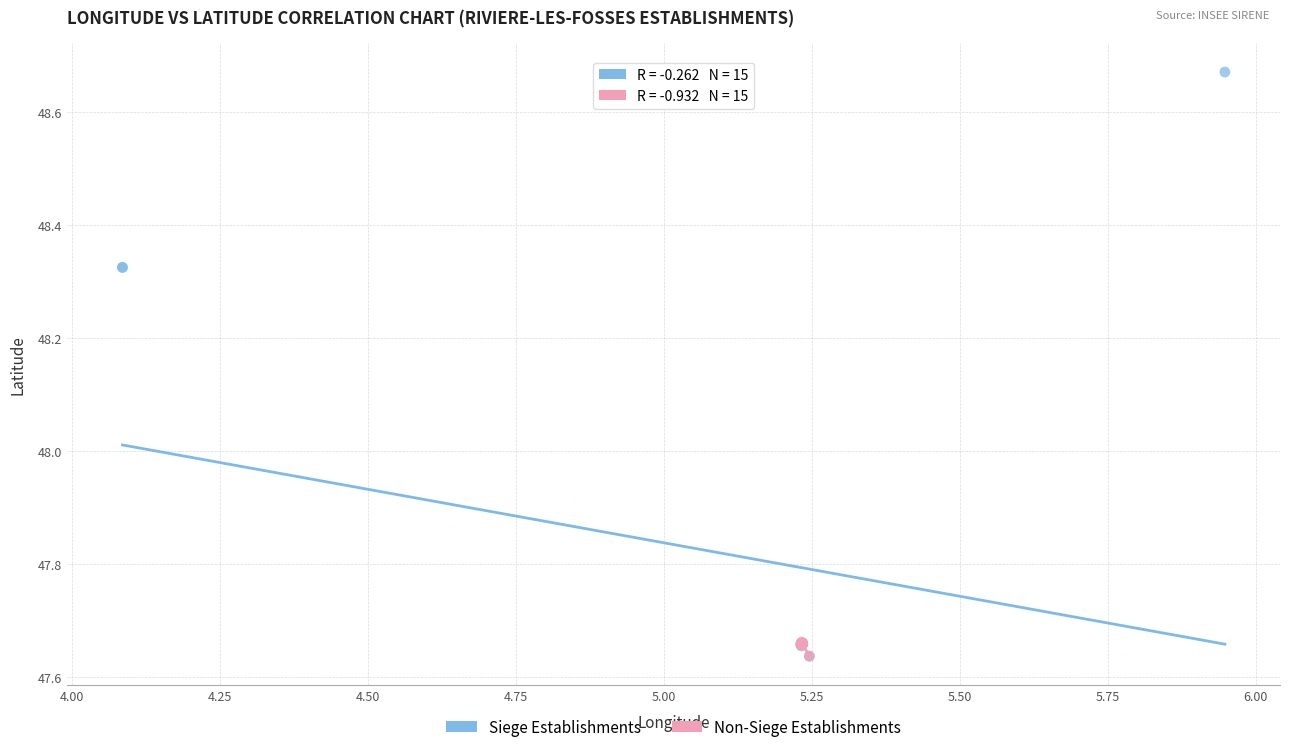

Which series contains the highest Y value?

Siege Establishments